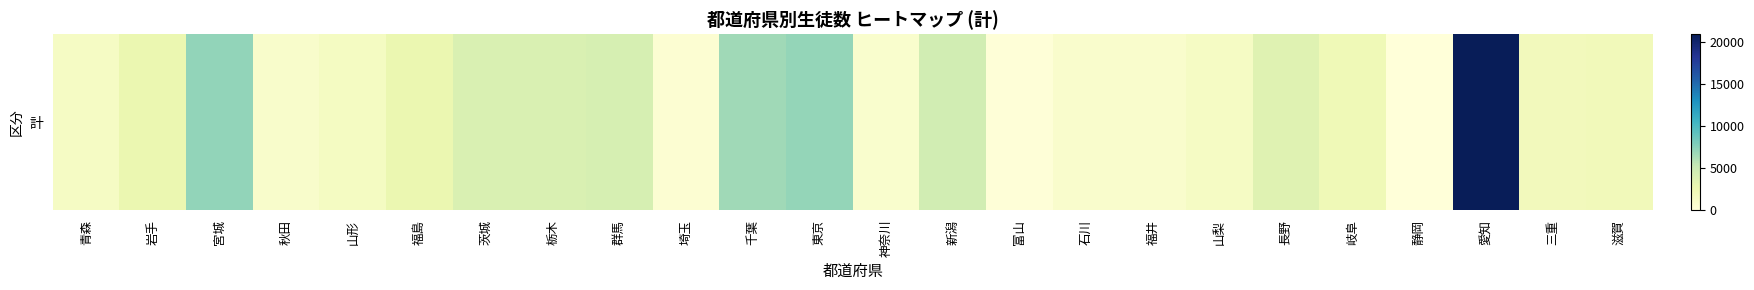

List the labels in order of value, largest first.

愛知, 宮城, 東京, 千葉, 新潟, 群馬, 栃木, 茨城, 長野, 岩手, 福島, 岐阜, 滋賀, 三重, 山形, 青森, 山梨, 秋田, 石川, 福井, 神奈川, 埼玉, 富山, 静岡